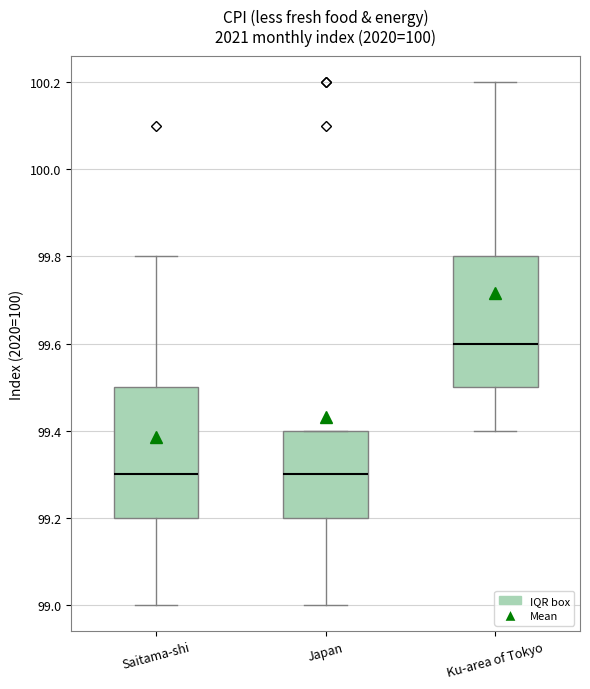

Reading left to right, read every box against the y-axis: the position of its median line, the range the box covers, and the ends of its whiskers. The values are not printed on the chart, so give them approximately, as read against the axis.

Saitama-shi: median 99.3, box 99.2 to 99.5, whiskers 99.0 to 99.8
Japan: median 99.3, box 99.2 to 99.4, whiskers 99.0 to 99.4
Ku-area of Tokyo: median 99.6, box 99.5 to 99.8, whiskers 99.4 to 100.2